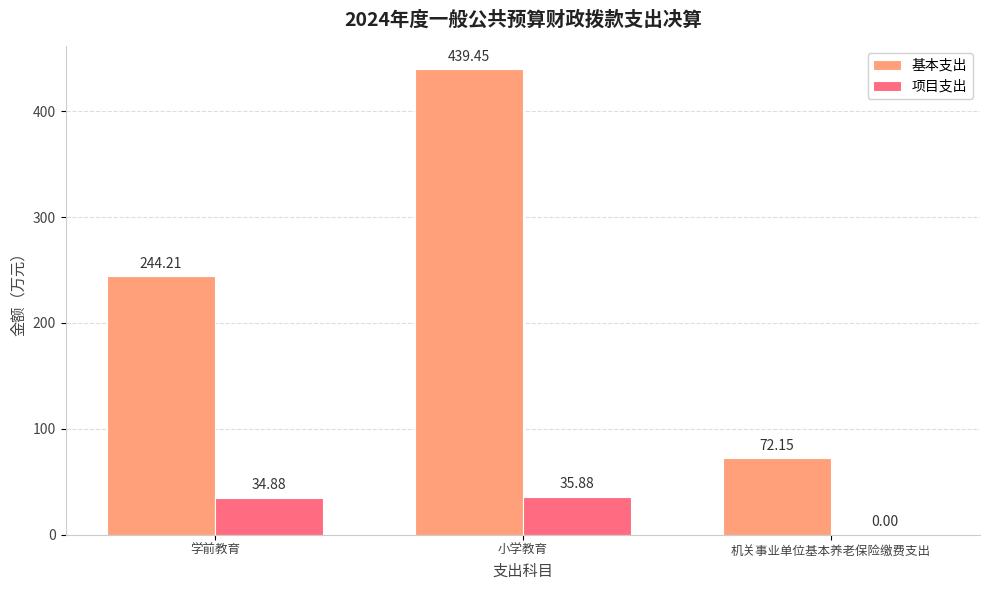

True or false: 项目支出 has a value of 0.0 at 机关事业单位基本养老保险缴费支出.

True